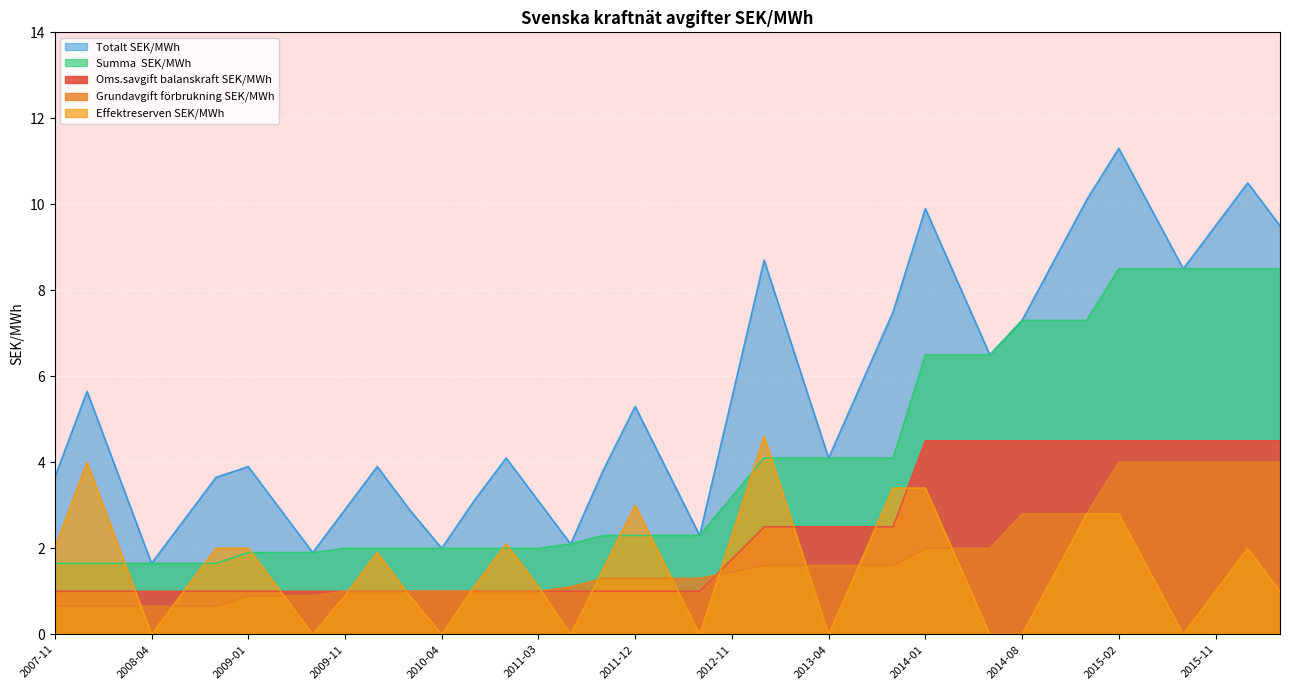

What is the sum of the Oms.savgift balanskraft SEK/MWh values at 2013-03 and 2011-03?

3.5